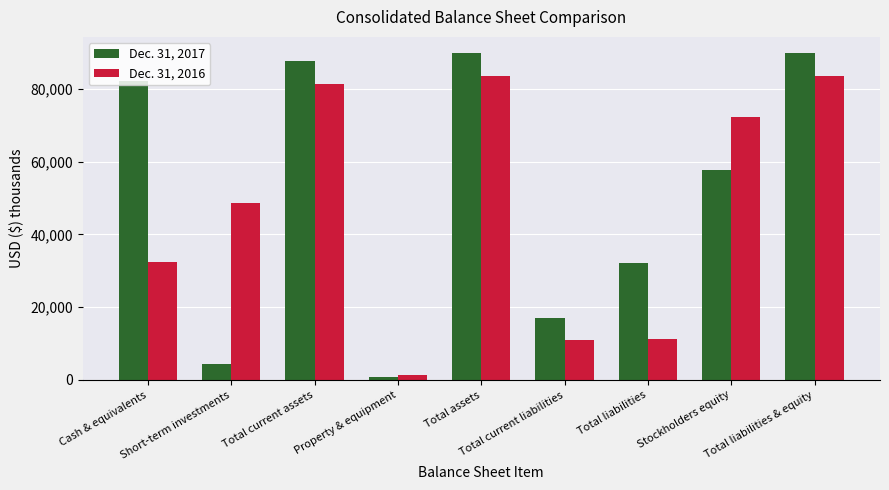

What is the label of the 2nd bar from the left?

Short-term investments